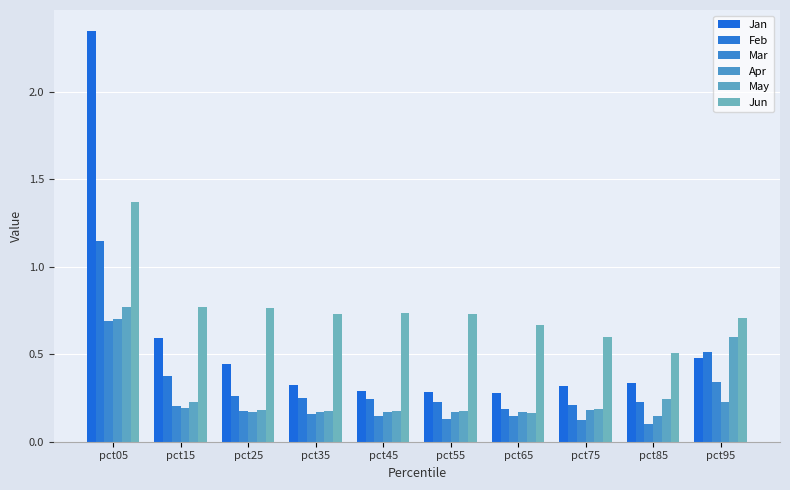

What is the maximum value shown in the chart?

2.3